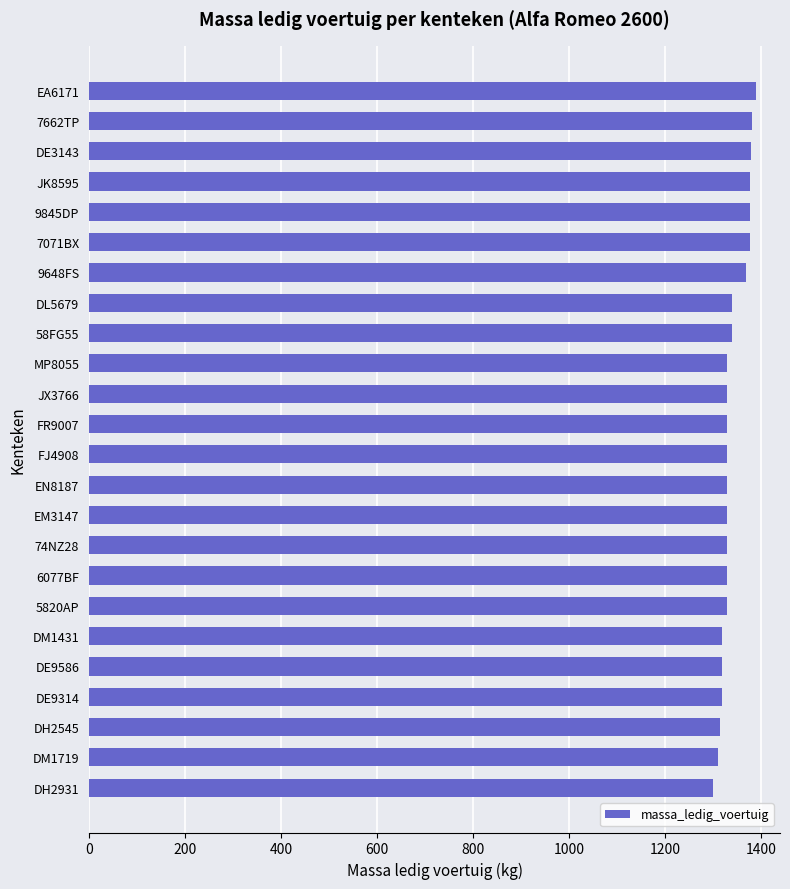

What is the greatest value displayed?

1390